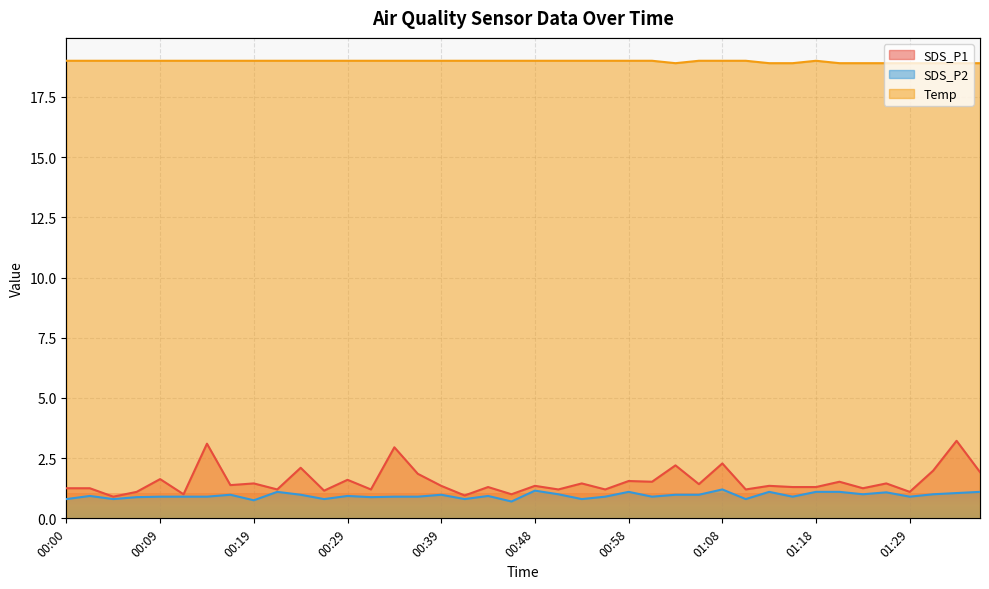

Between 01:23 and 01:27, which series saw the biggest shift?

SDS_P1